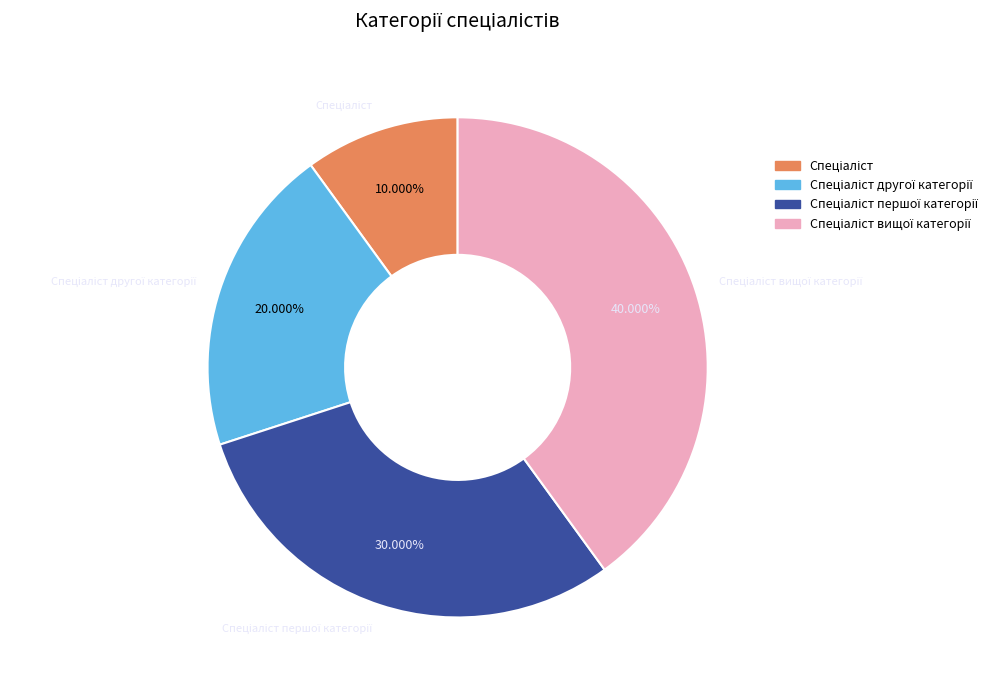

Does any single category account for the majority?

No